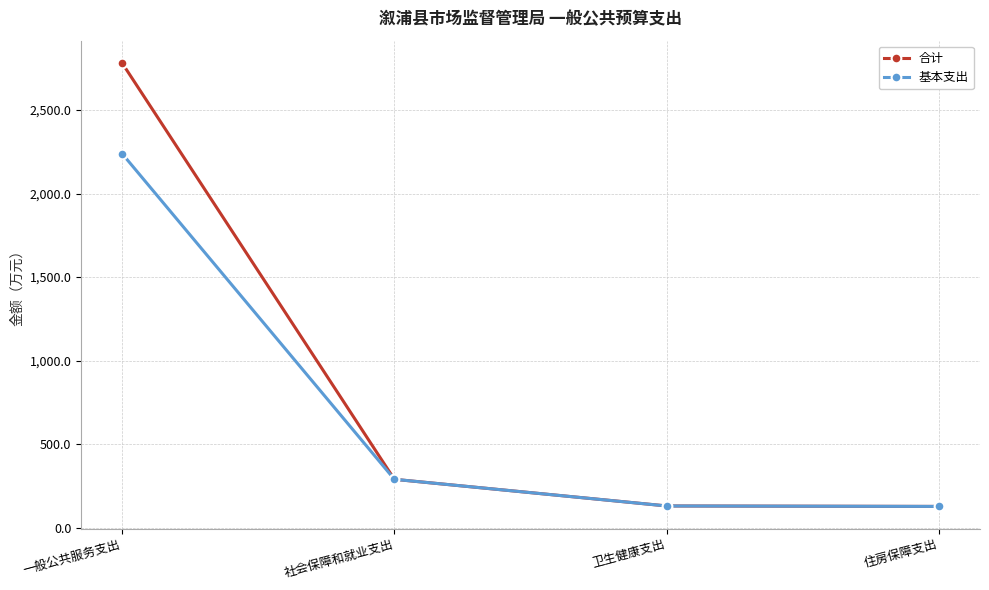

Which series has the largest range (max minus min)?

合计